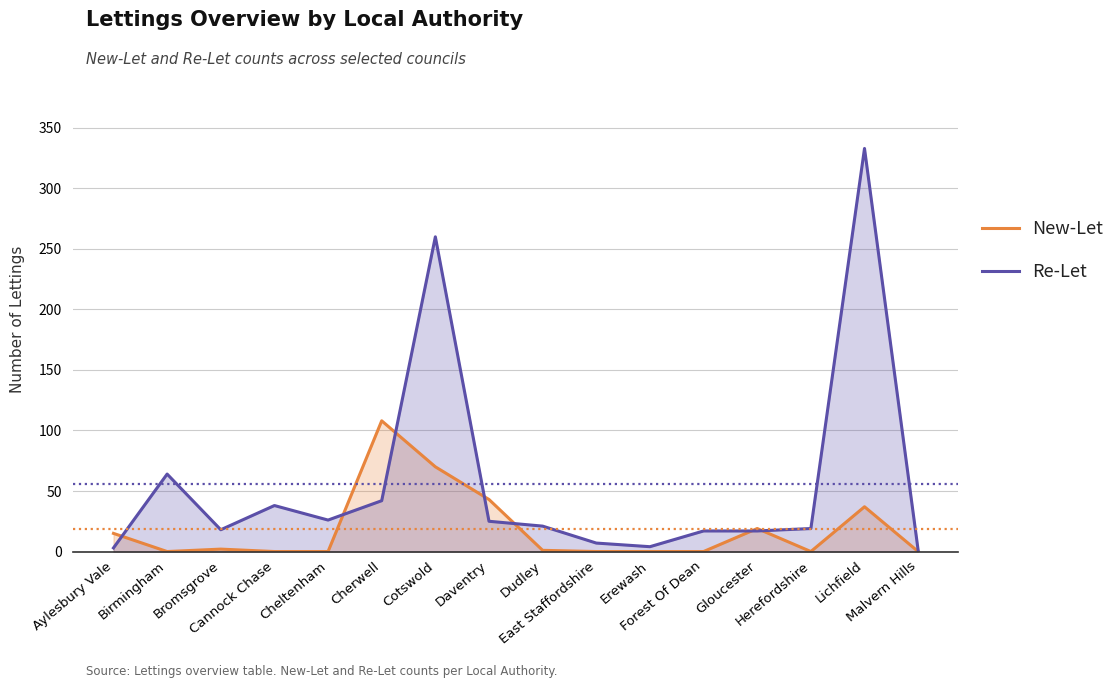

How many values in New-Let are above zero?

8